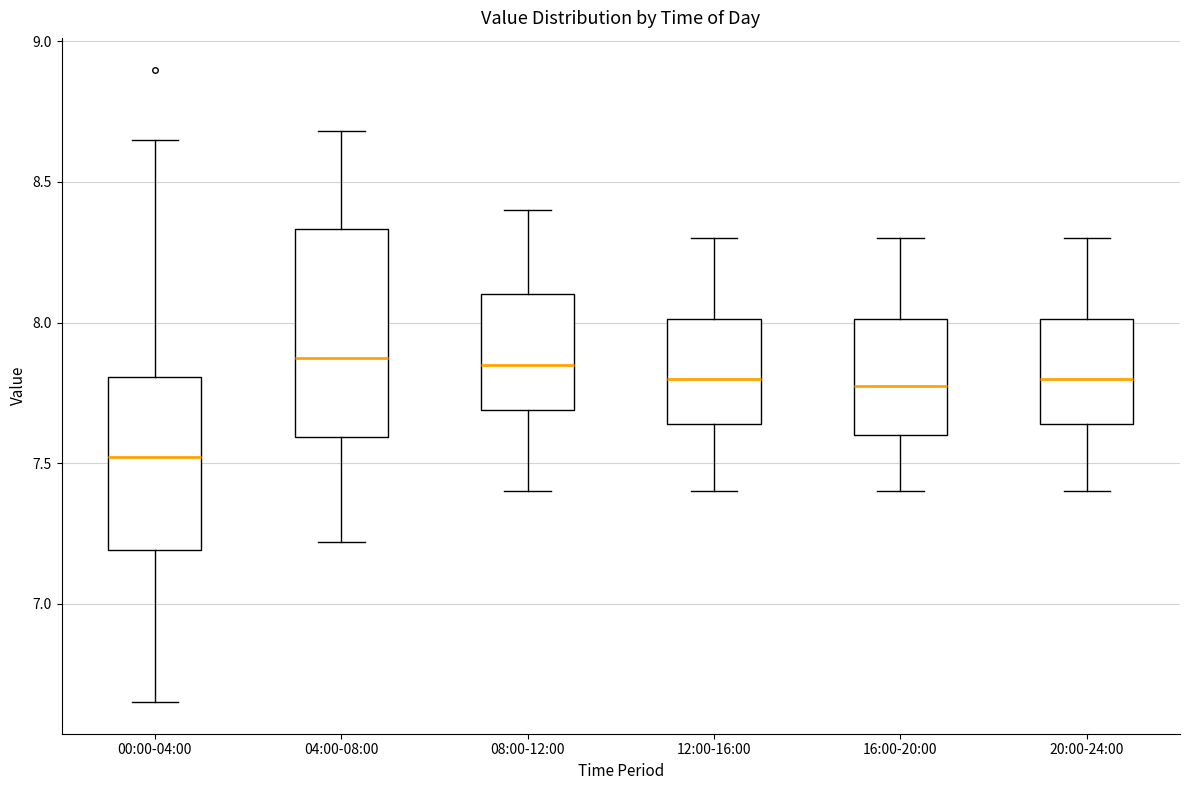

Reading left to right, transcribe this box plot: for each box, give where its median line is, the range the box spans, and where its two whiskers end, as read against the y-axis. The values are not printed on the chart, so give them approximately, as read against the axis.

00:00-04:00: median 7.50, box 7.20 to 7.80, whiskers 6.65 to 8.65
04:00-08:00: median 7.90, box 7.60 to 8.35, whiskers 7.20 to 8.70
08:00-12:00: median 7.85, box 7.70 to 8.10, whiskers 7.40 to 8.40
12:00-16:00: median 7.80, box 7.65 to 8.00, whiskers 7.40 to 8.30
16:00-20:00: median 7.80, box 7.60 to 8.00, whiskers 7.40 to 8.30
20:00-24:00: median 7.80, box 7.65 to 8.00, whiskers 7.40 to 8.30